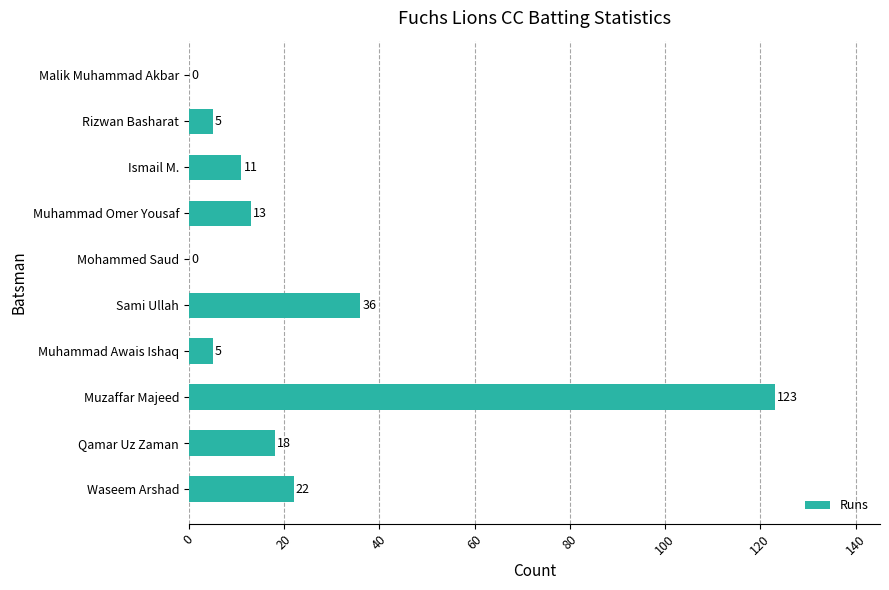

What is the ratio of the value at Ismail M. to the value at Waseem Arshad?

0.5